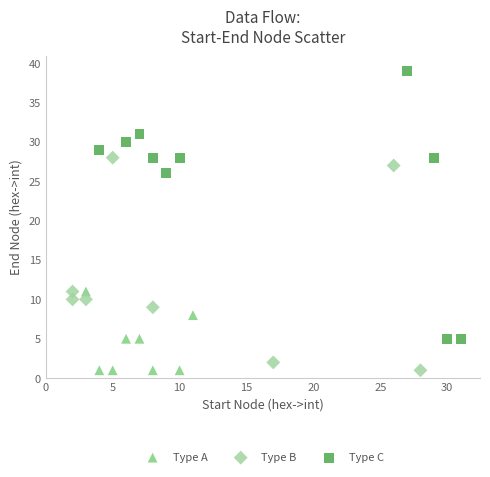

Which series reaches the maximum Y coordinate?

Type C